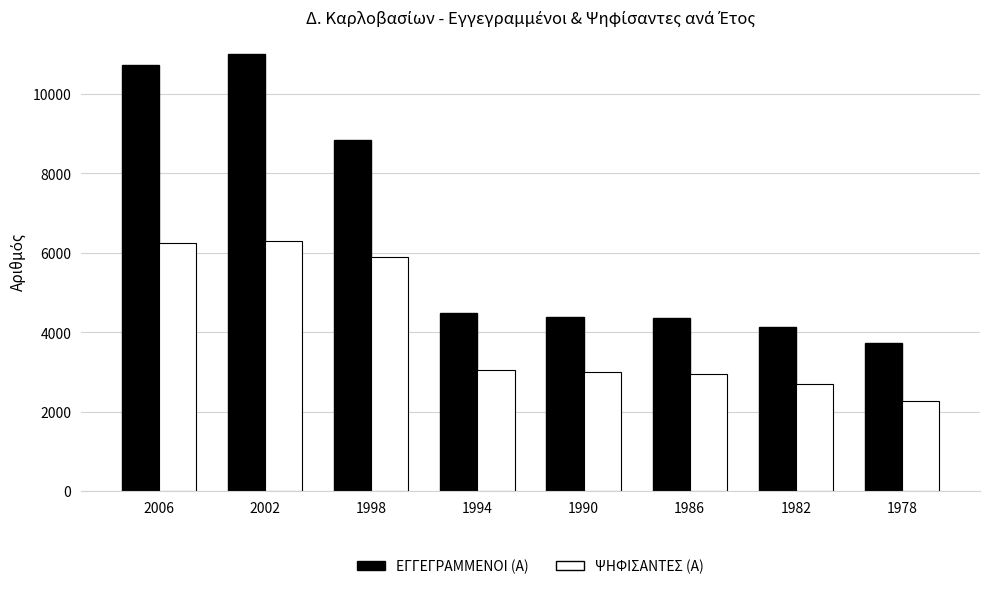

What is the sum of the ΨΗΦΙΣΑΝΤΕΣ (Α) values at 2006 and 1998?

12150